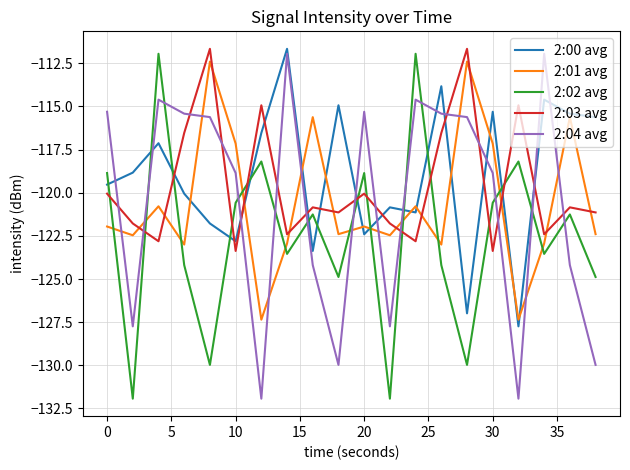

How many times do 2:02 avg and 2:01 avg cross each other?

11